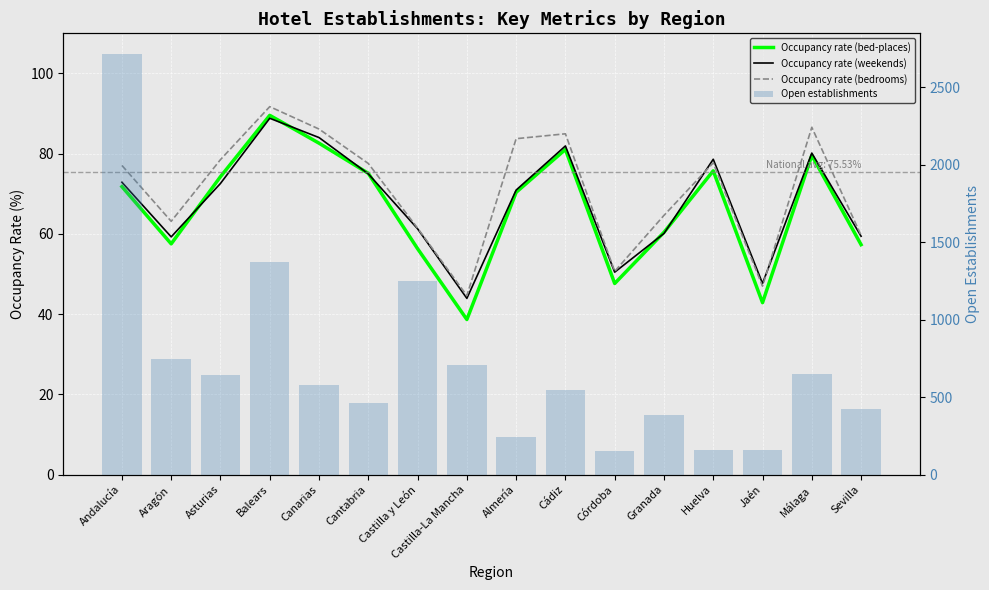

What are all the series names shown in the legend?

Occupancy rate (bed-places), Occupancy rate (weekends), Occupancy rate (bedrooms), Open establishments